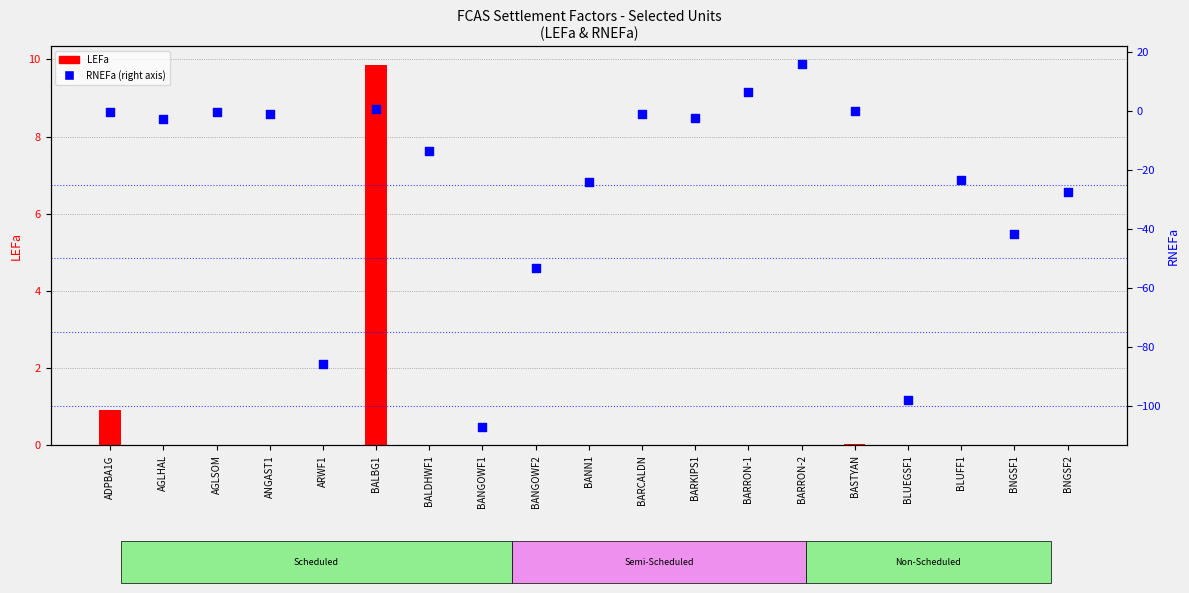

At which category is the sum across all series the highest?

BARRON-2